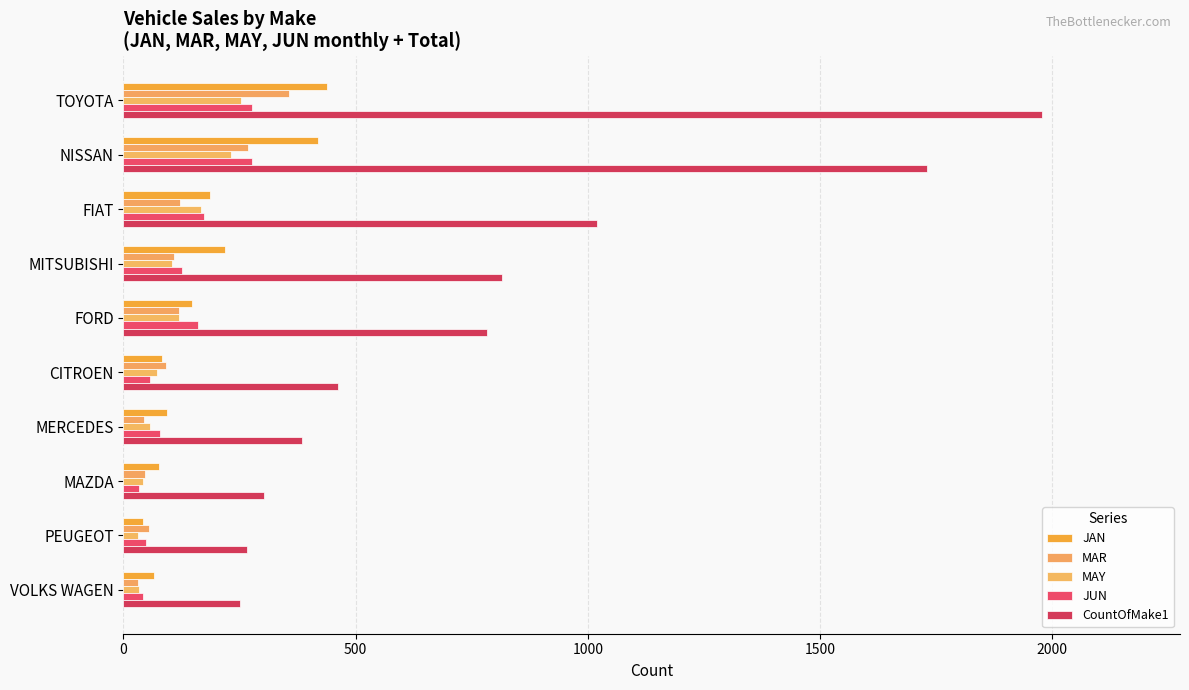

Which series has the largest range (max minus min)?

CountOfMake1